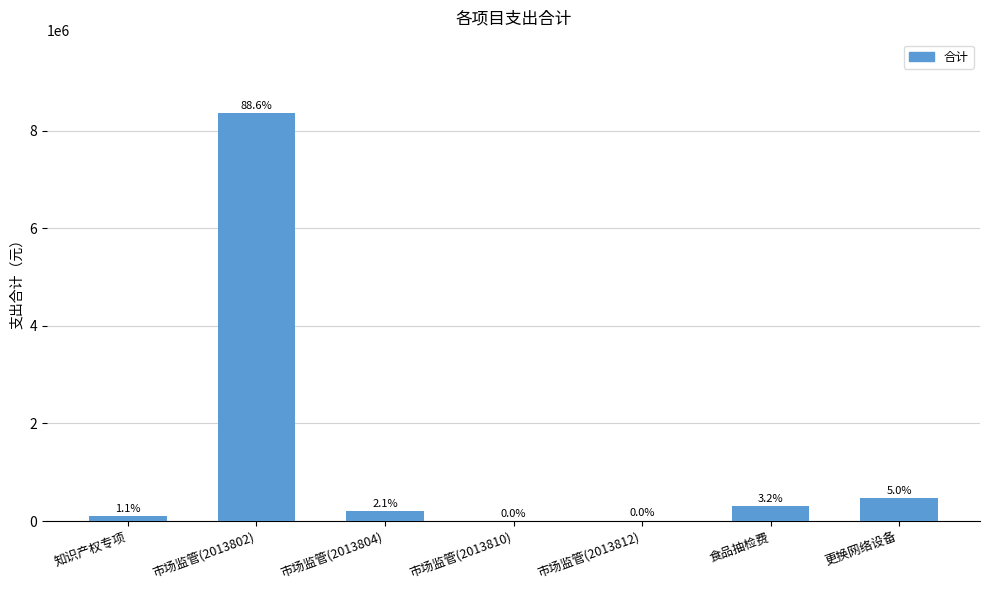

What is the sum of all values?

9443367.0